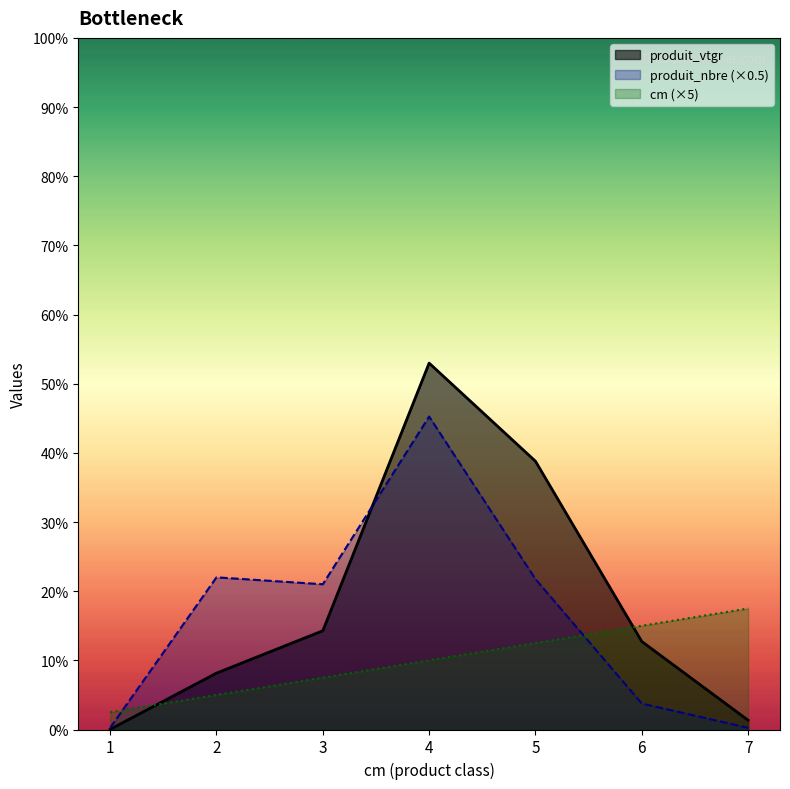

True or false: produit_nbre has more than 1 interior local peaks.

True